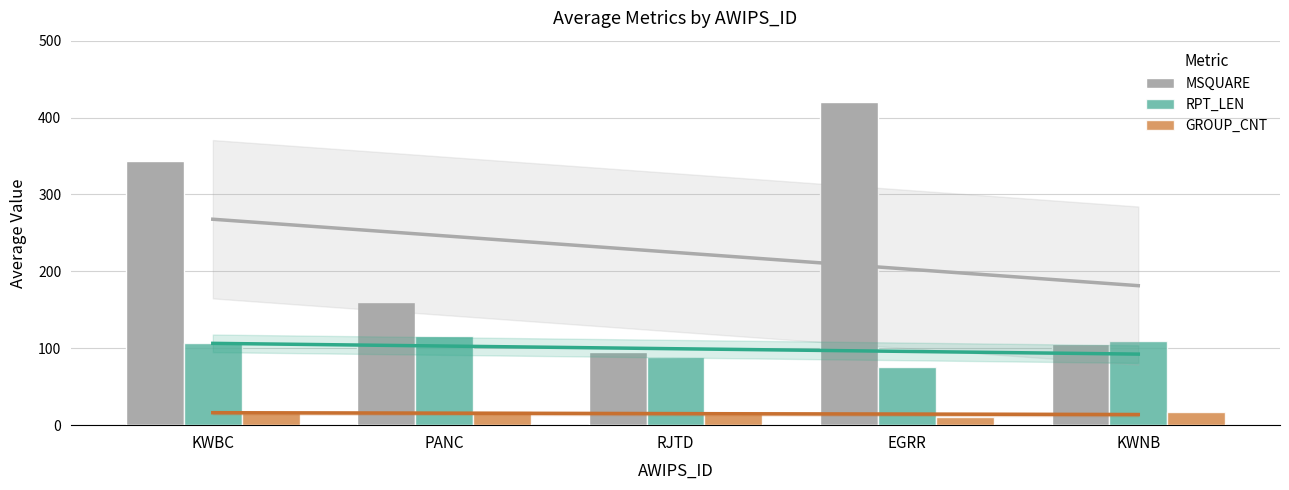

At which category is the sum across all series the highest?

EGRR